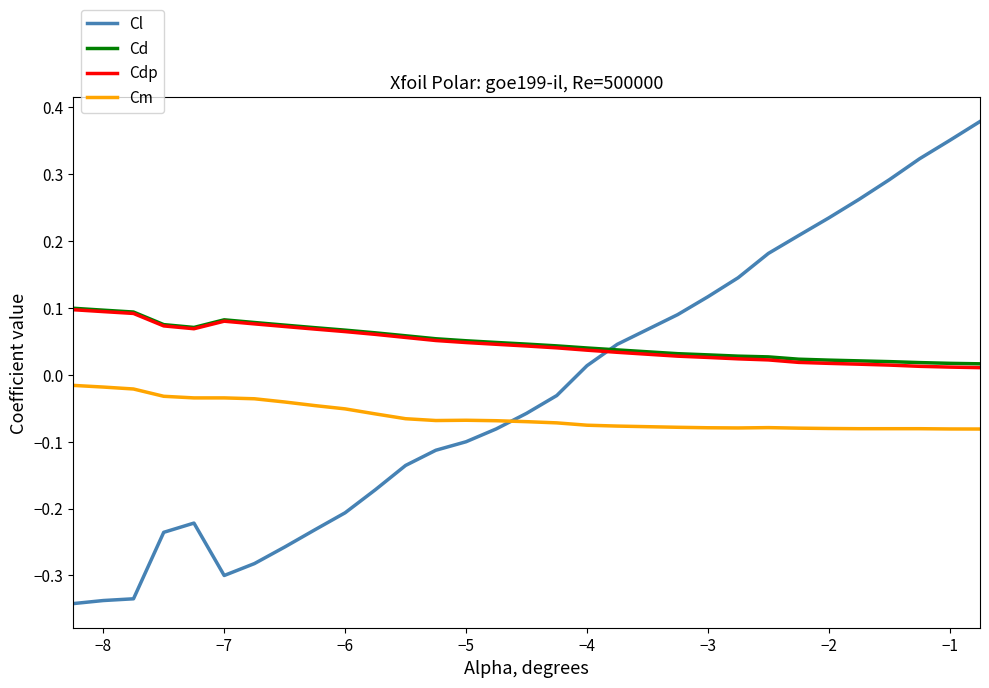

Which series has the widest spread of values?

Cl